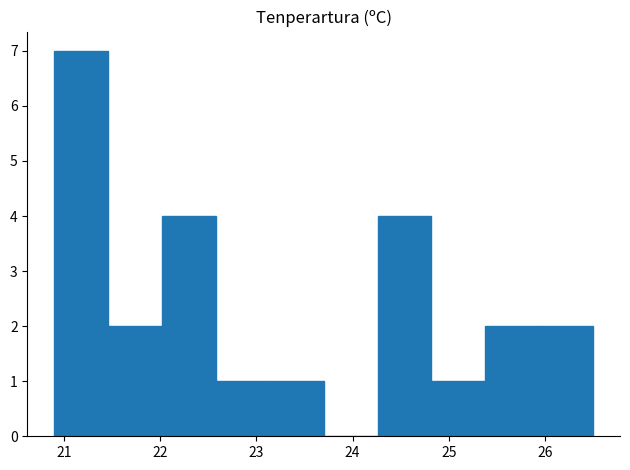

Over which range of the x-axis is the bar tallest?

20.90 to 21.46